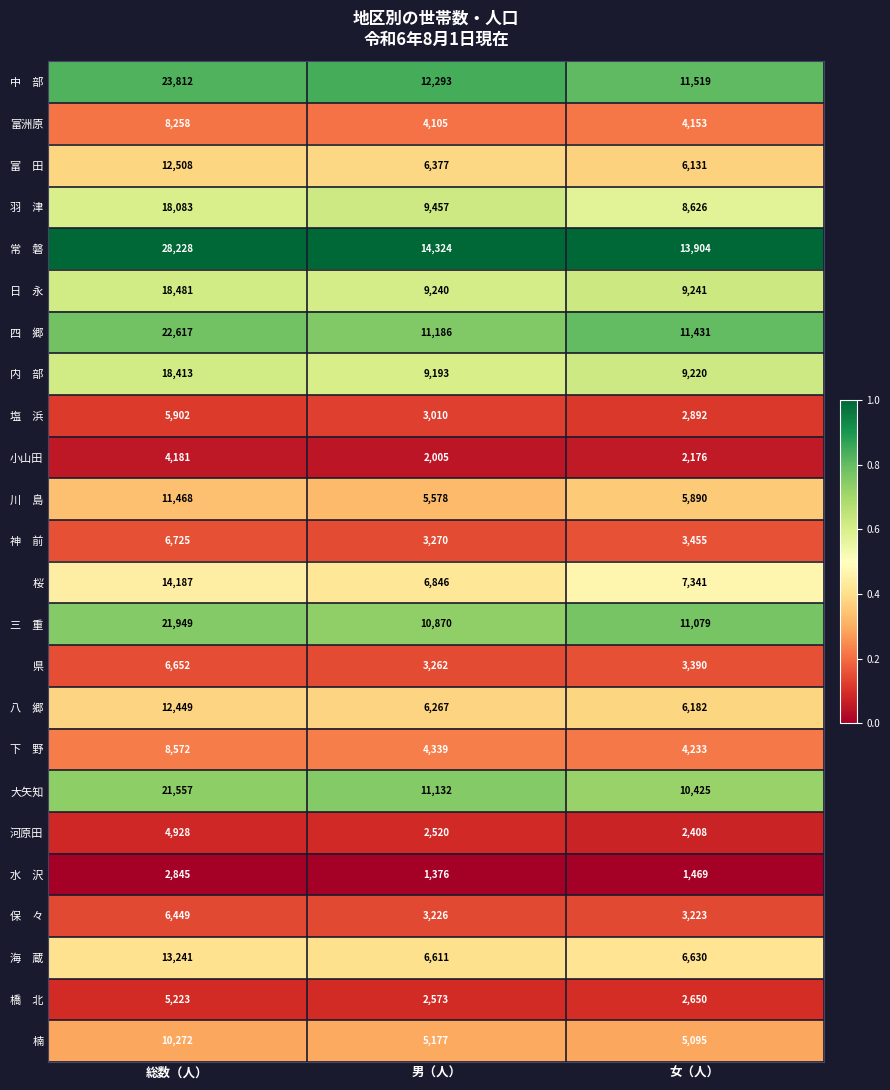

At which label does 河原田 reach its peak?

総数（人）